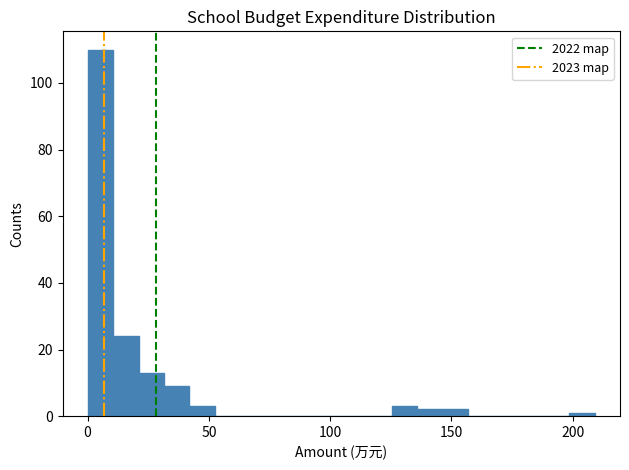

Around what value on the x-axis is the tallest bar? Give the approximate position of its centre, as read against the axis.

5